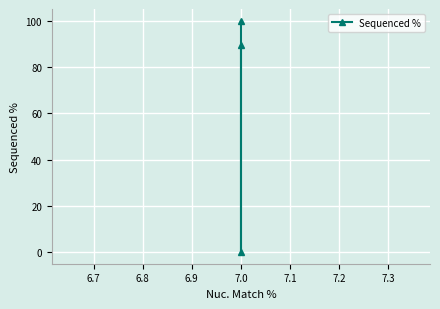

What is the difference between the maximum and second lowest values?

10.6